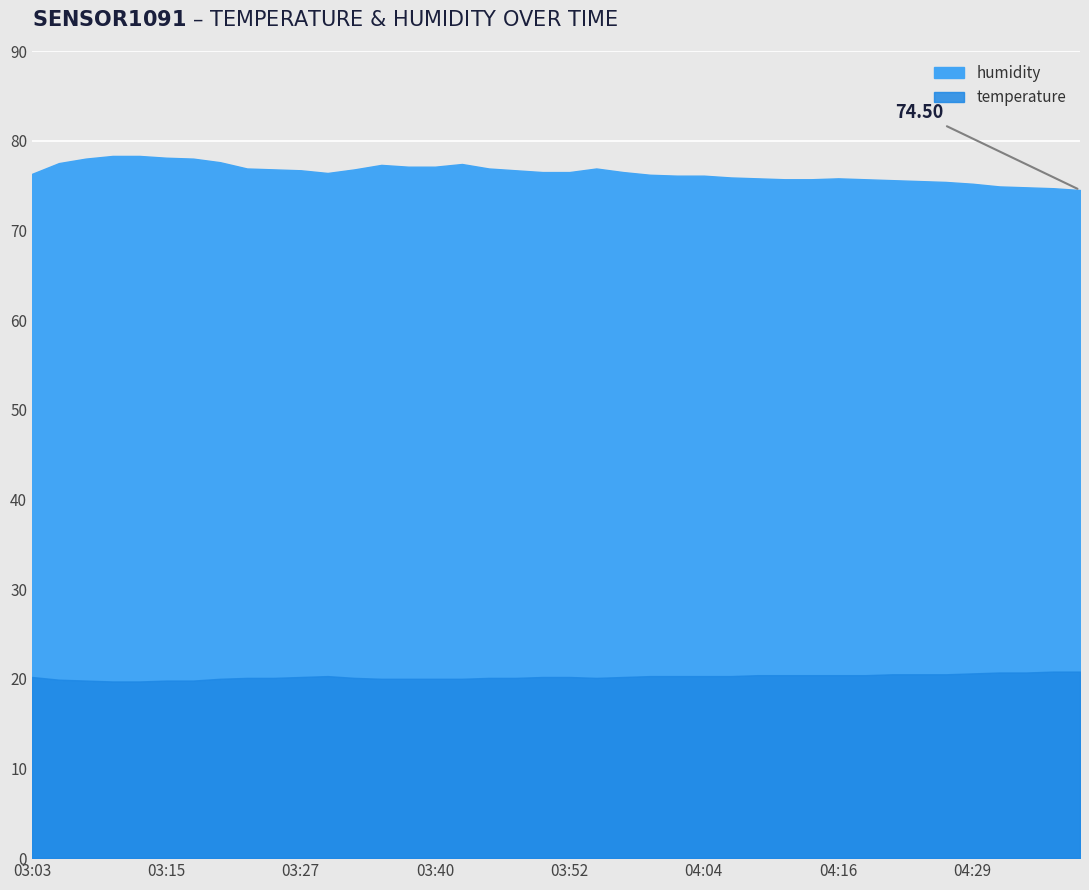

Reading left to right, extract all data points from this chart.

temperature: 20.2	19.9	19.8	19.7	19.7	19.8	19.8	20.0	20.1	20.1	20.2	20.3	20.1	20.0	20.0	20.0	20.0	20.1	20.1	20.2	20.2	20.1	20.2	20.3	20.3	20.3	20.3	20.4	20.4	20.4	20.4	20.4	20.5	20.5	20.5	20.6	20.7	20.7	20.8	20.8
humidity: 76.3	77.5	78.0	78.3	78.3	78.1	78.0	77.6	76.9	76.8	76.7	76.4	76.8	77.3	77.1	77.1	77.4	76.9	76.7	76.5	76.5	76.9	76.5	76.2	76.1	76.1	75.9	75.8	75.7	75.7	75.8	75.7	75.6	75.5	75.4	75.2	74.9	74.8	74.7	74.5